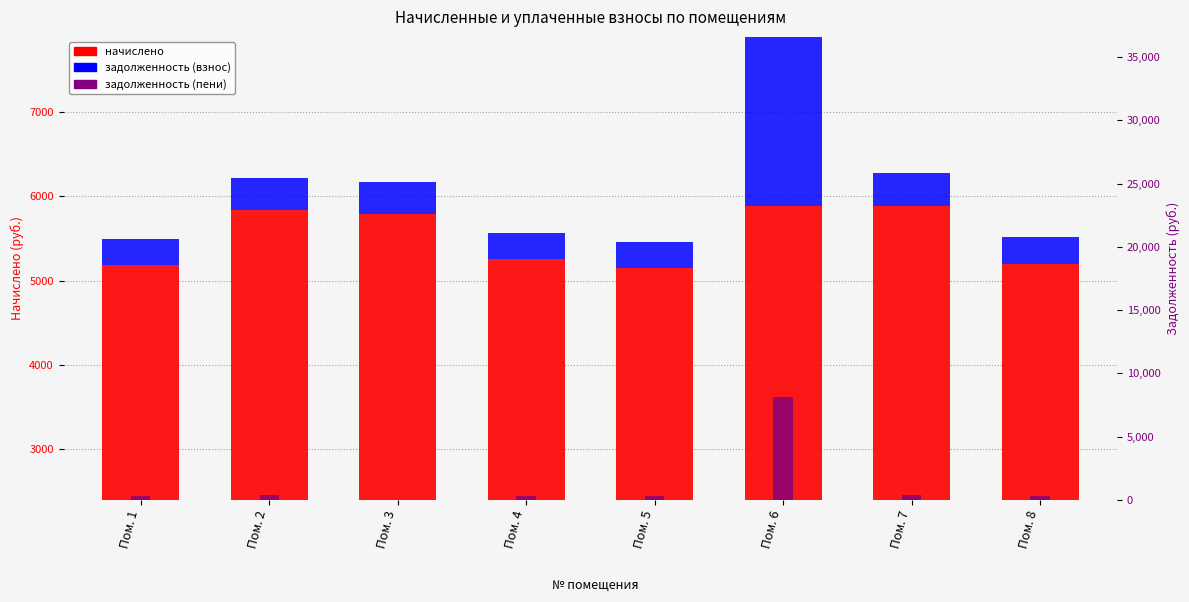

What are all the series names shown in the legend?

начислено, задолженность (взнос), задолженность (пени)